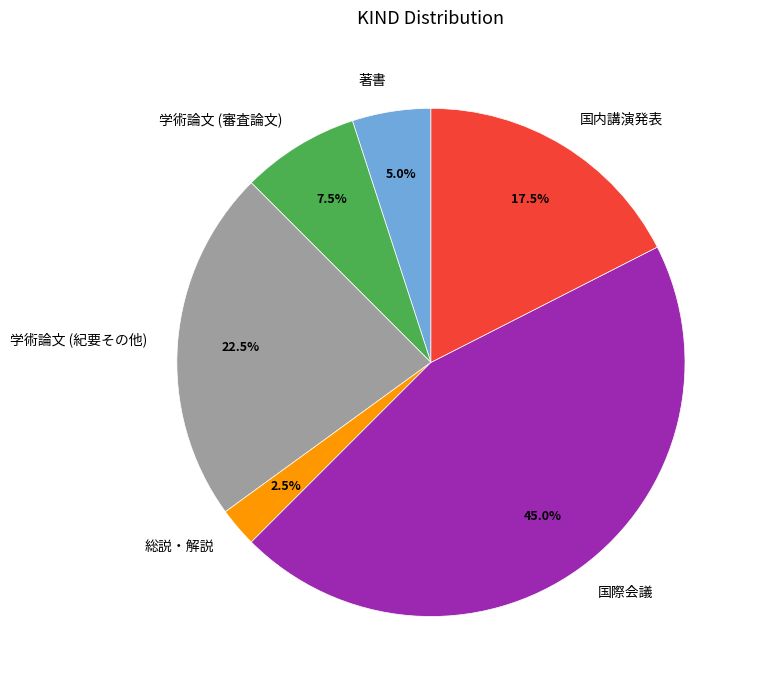

True or false: 国際会議 accounts for 55% of the total.

False